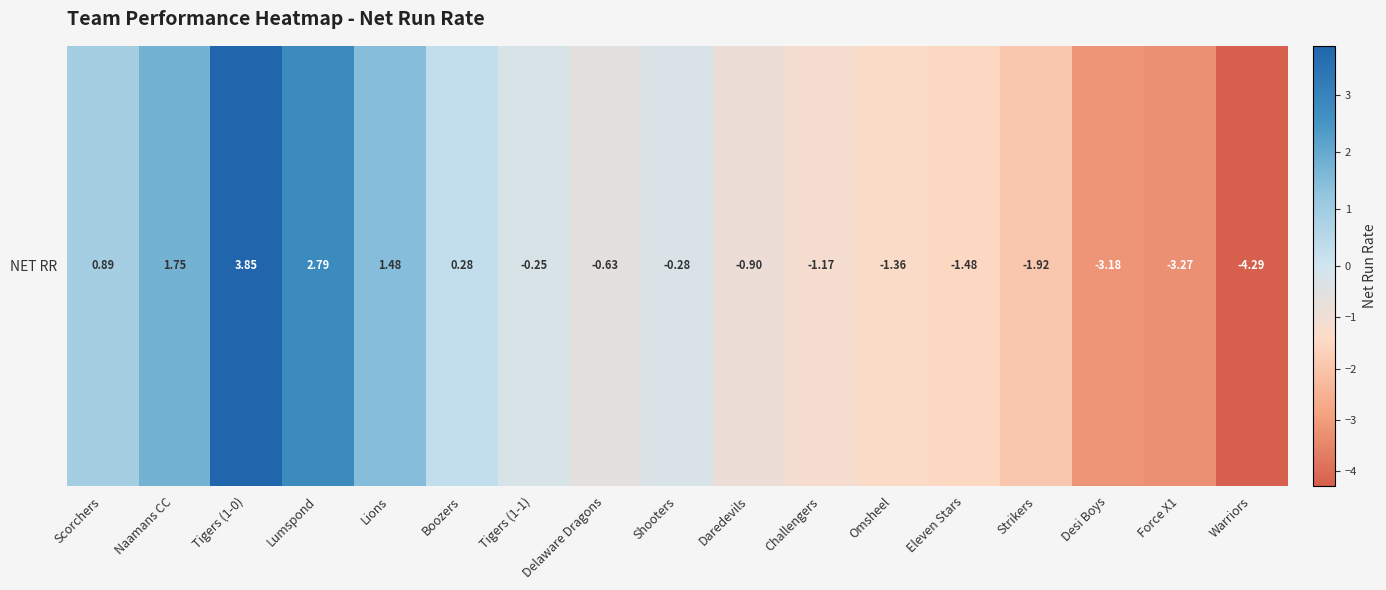

What is the difference between the maximum and second lowest values?

7.1